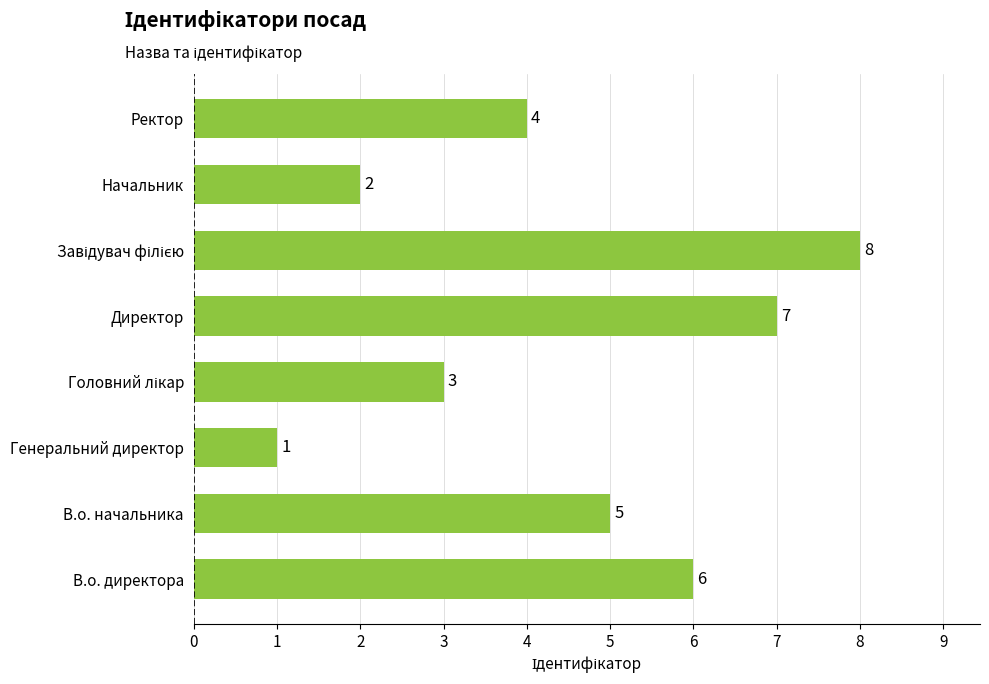

Count the values in the range 3 to 7.

5